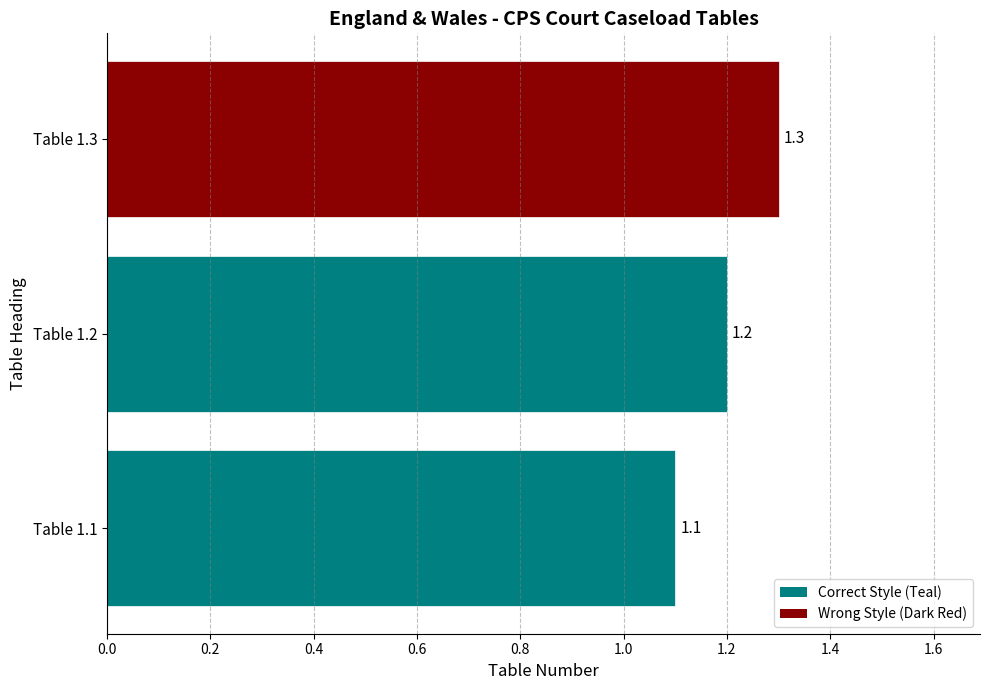

Does the chart contain stacked bars?

No